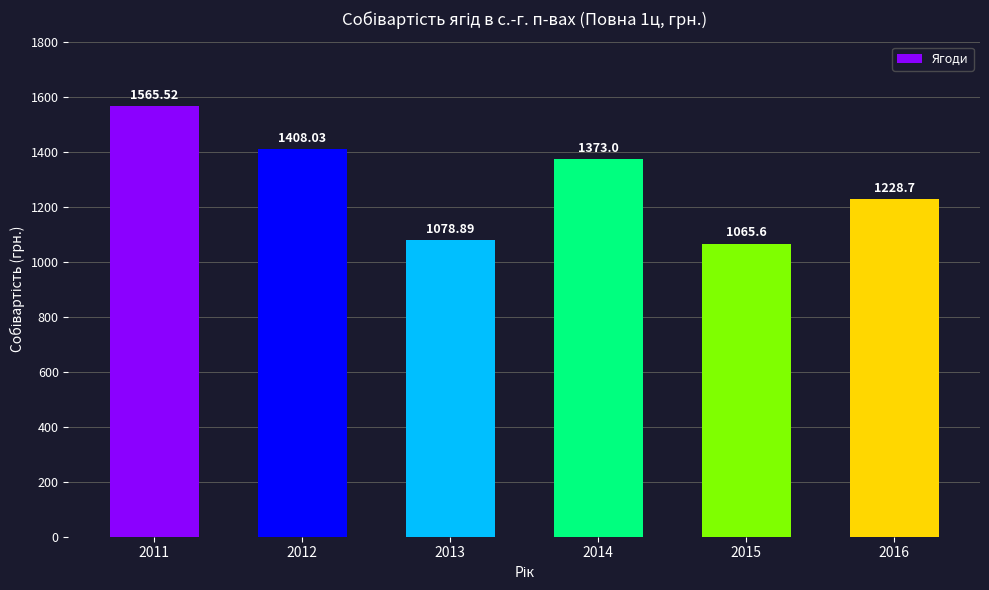

What is the difference between the second highest and second lowest values?

329.1